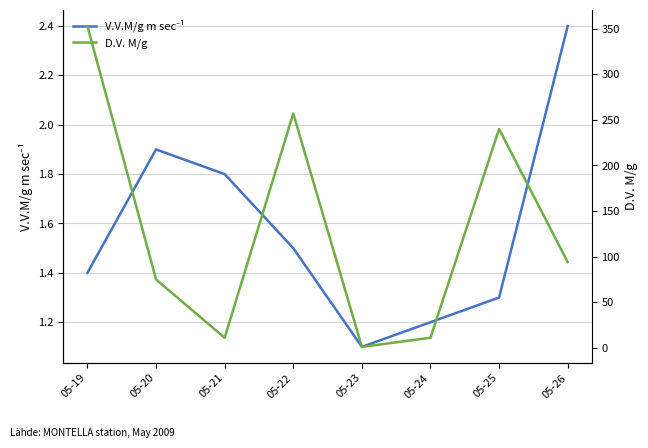

True or false: D.V. M/g has a value of 213.7 at 05-19.

False